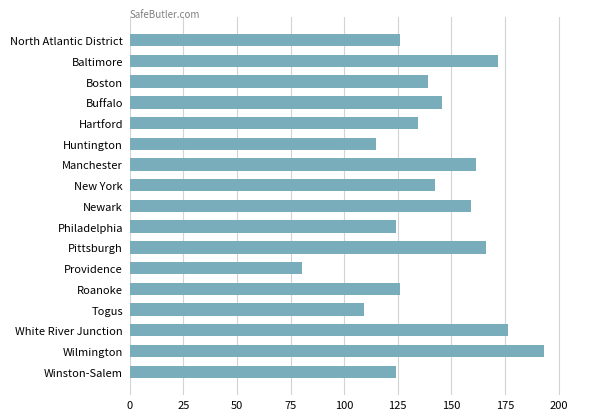

Is it true that the value at Providence is 16.5?

False